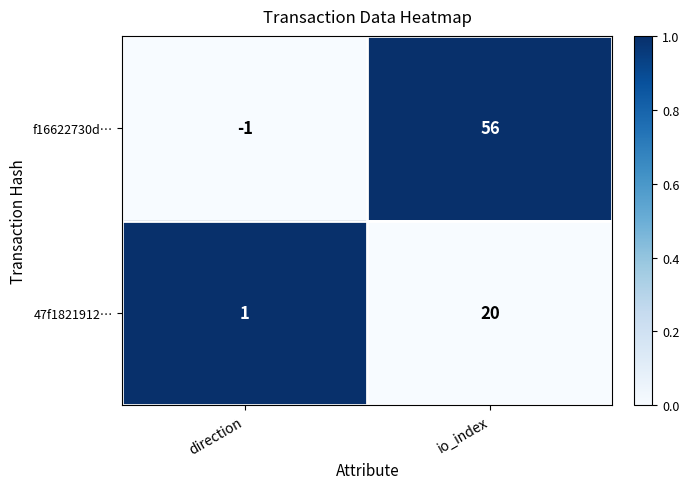

Read the 47f1821912… value at io_index, to the nearest 10.

20